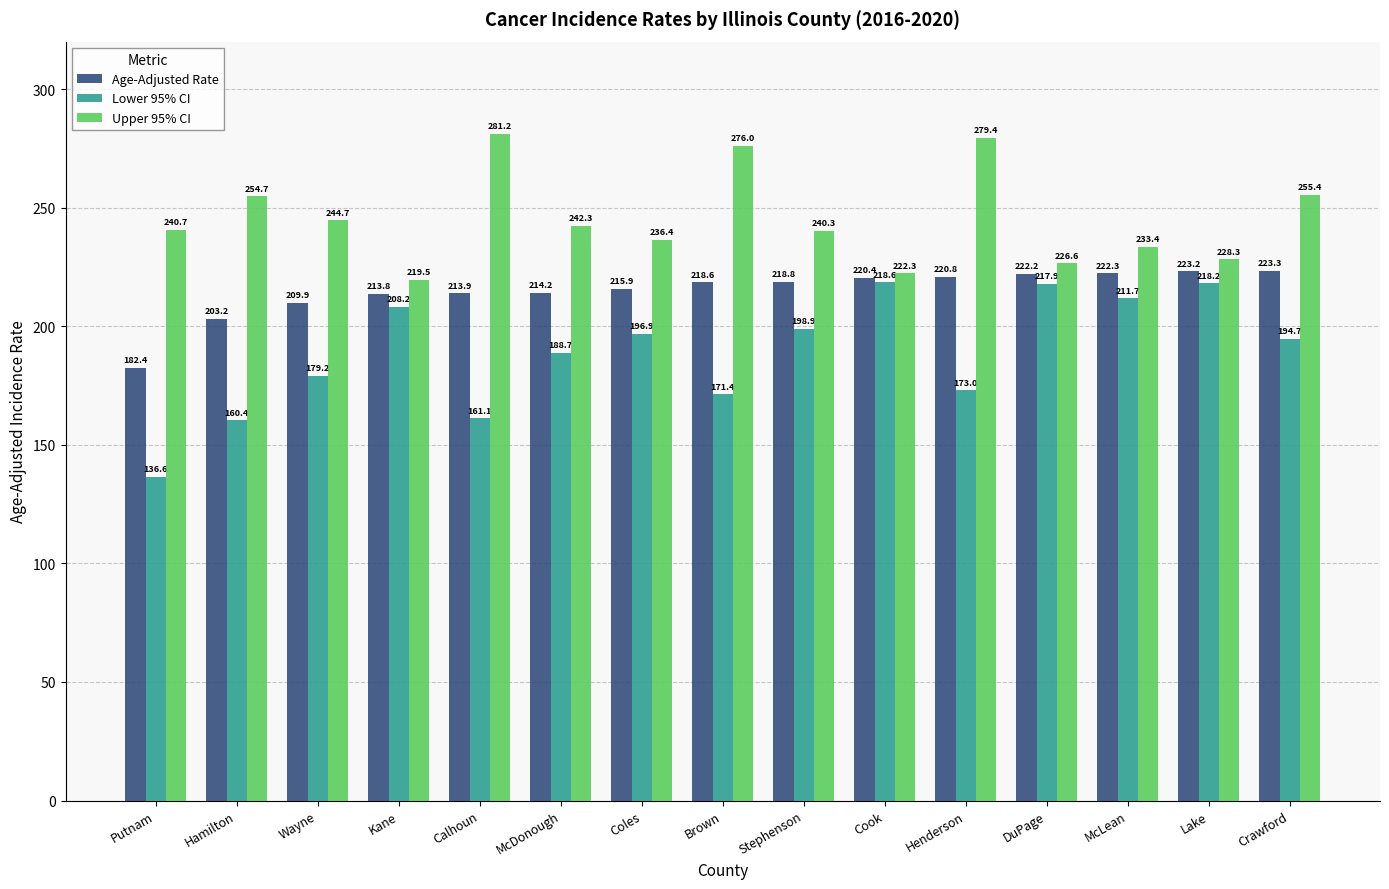

Where is Age-Adjusted Rate nearest to the value 202?

Hamilton